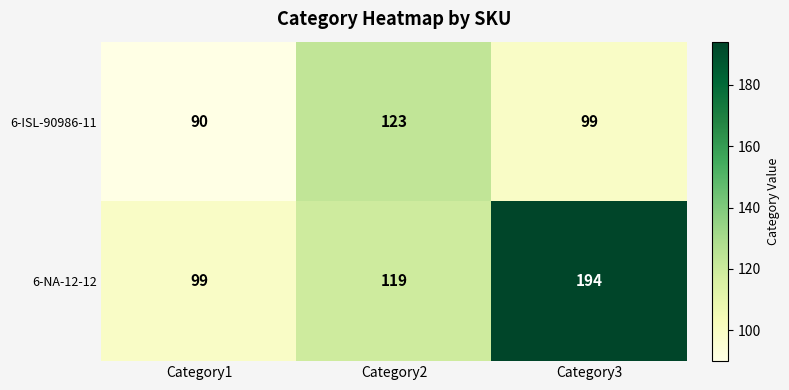

Count the number of categories in the chart.

3